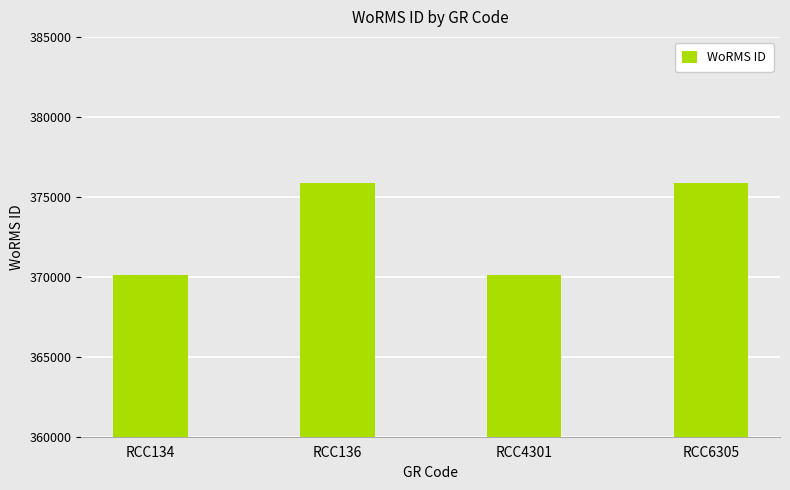

Reading left to right, extract all data points from this chart.

RCC134=370097	RCC136=375880	RCC4301=370097	RCC6305=375880